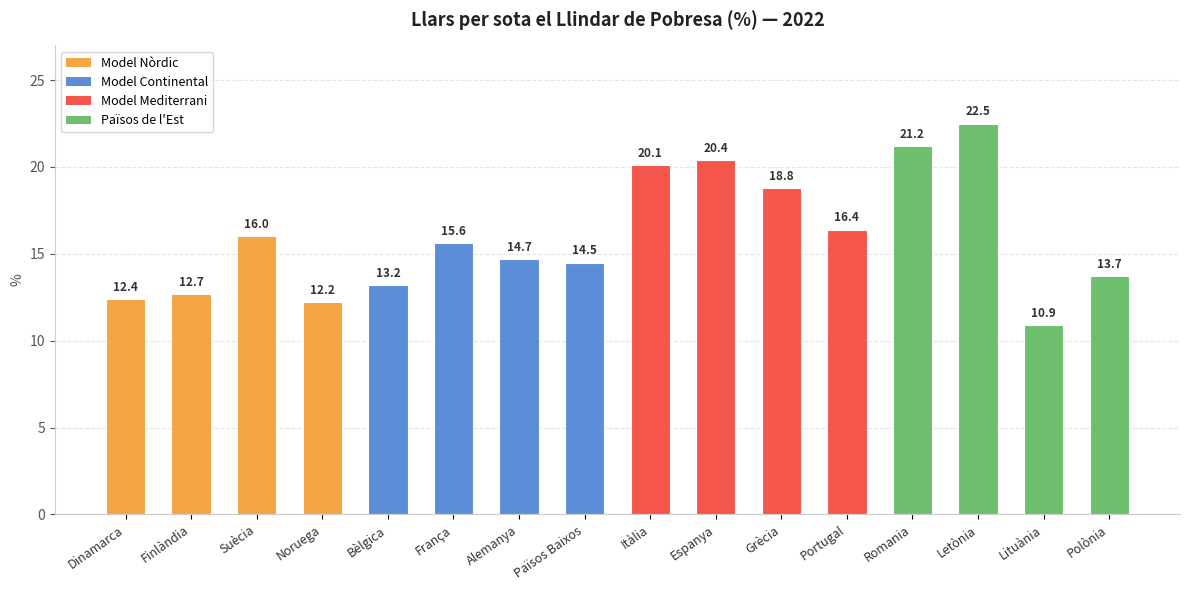

Does the chart contain stacked bars?

No